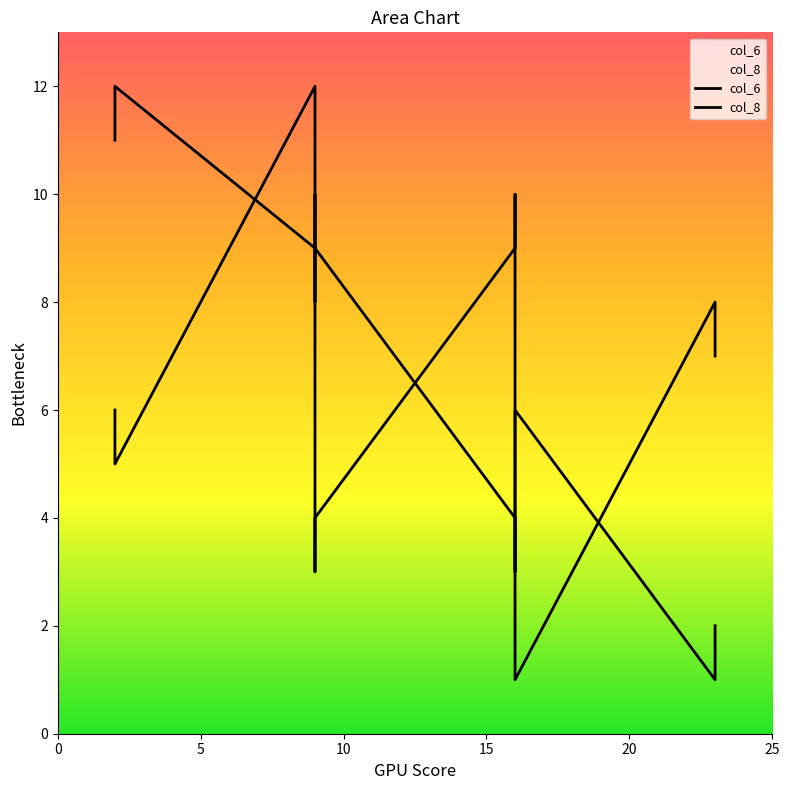

At which category is the sum across all series the highest?

9